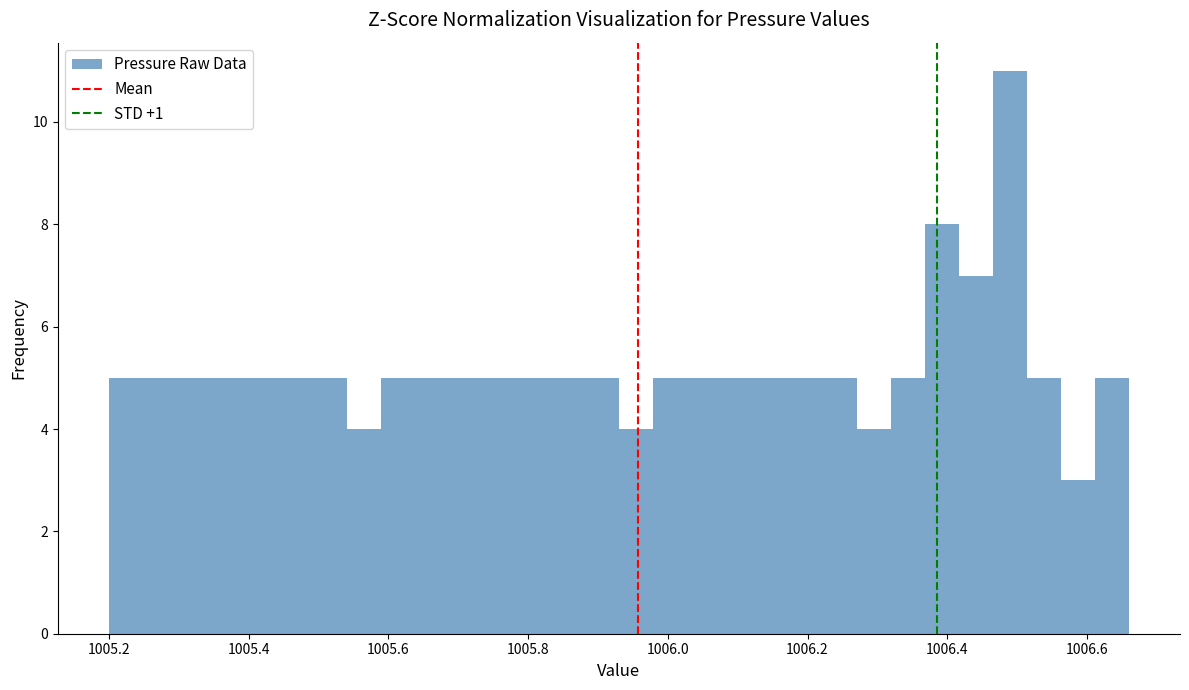

Read against the x-axis, roughly where is the centre of the tallest bar?

1006.48